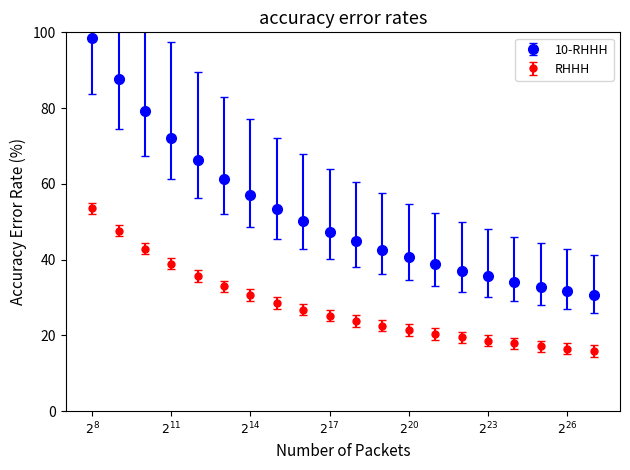

Which series has the largest range (max minus min)?

10-RHHH